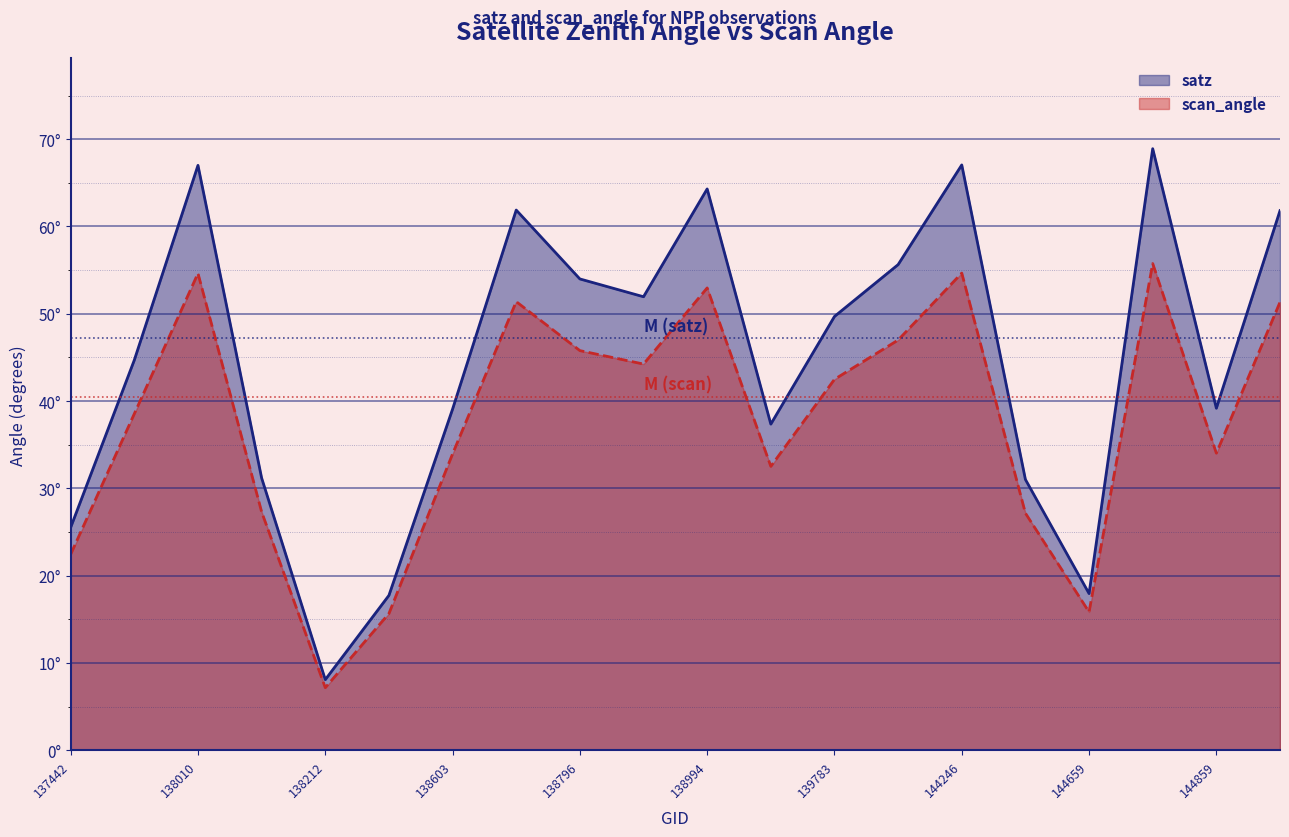

Where is the first local maximum for scan_angle?

138010